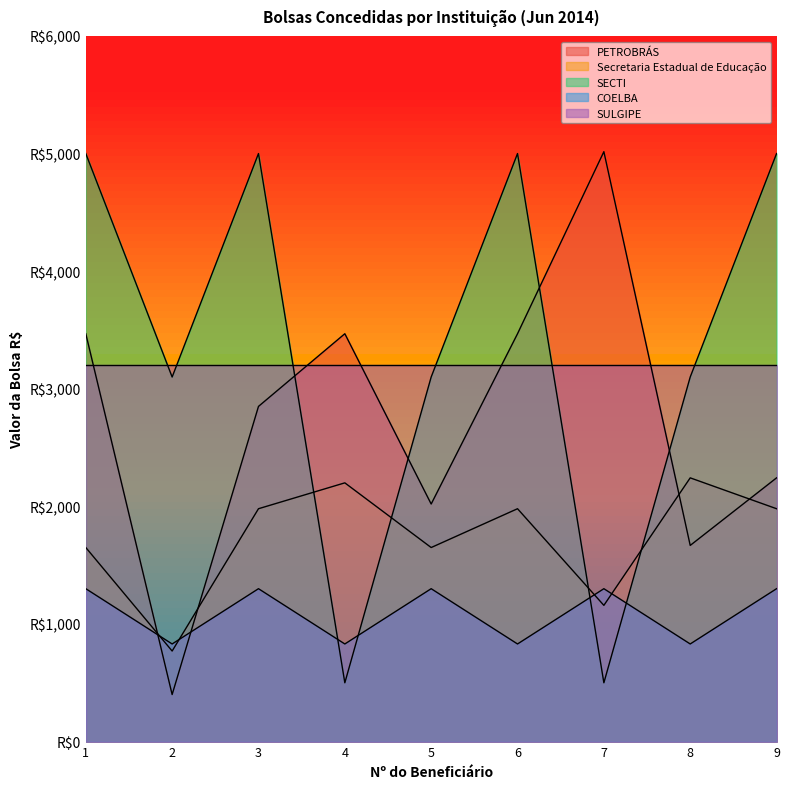

What is the value of the Secretaria Estadual de Educação point at the 4th from the left?

2200.0